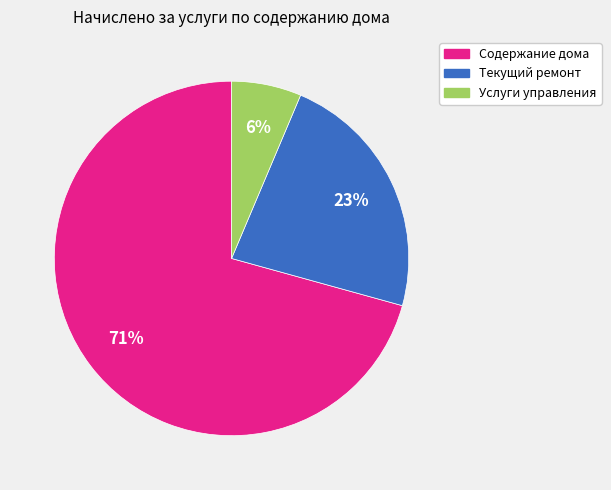

What is the ratio of the value at Текущий ремонт to the value at Содержание дома?

0.3